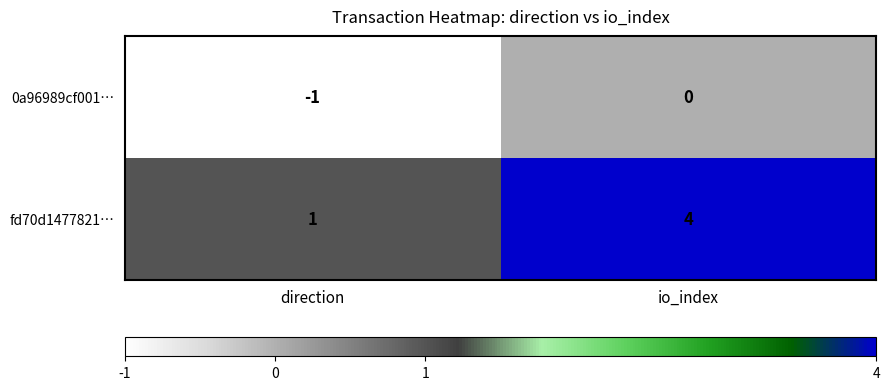

Reading right to left, what are all the values shown in this chart?

0a96989cf001…: io_index=0	direction=-1
fd70d1477821…: io_index=4	direction=1